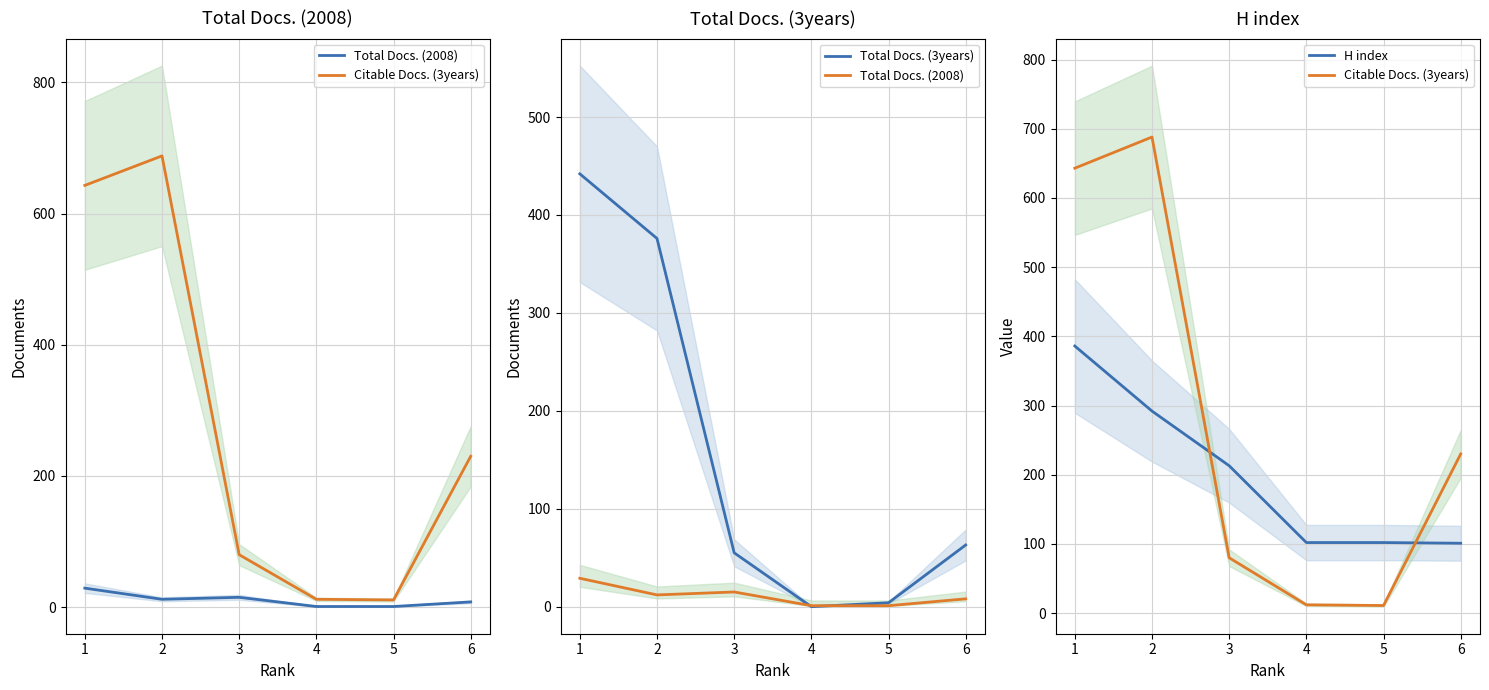

Reading left to right, list all the values displayed in this chart.

Total Docs. (2008): 29	12	15	1	1	8
Citable Docs. (3years): 643	688	80	12	11	230
Total Docs. (3years): 442	376	55	0	4	63
H index: 386	292	213	102	102	101